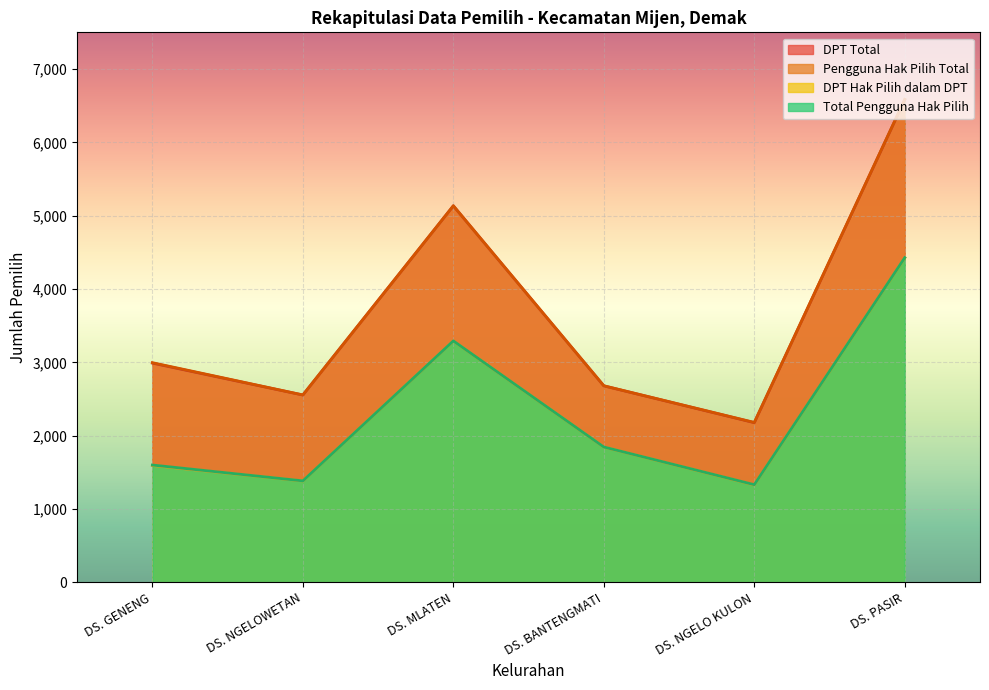

What is the spread (max minus min) of values at DS. GENENG?

1402